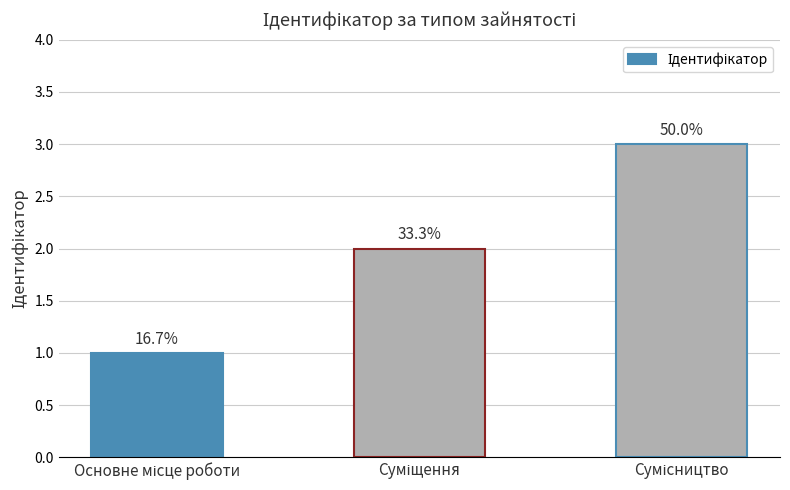

How many data points are above 2?

1